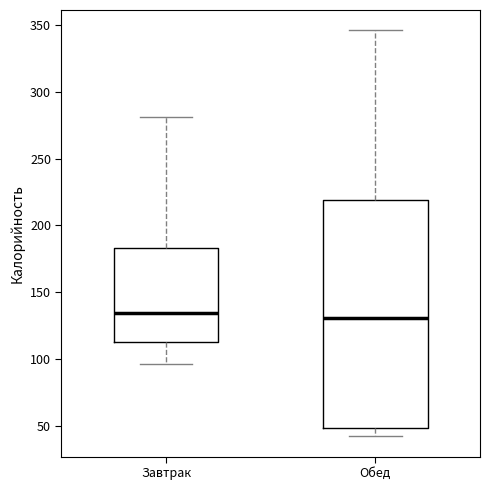

Which box is the tallest, from its lower edge to its upper edge?

Обед